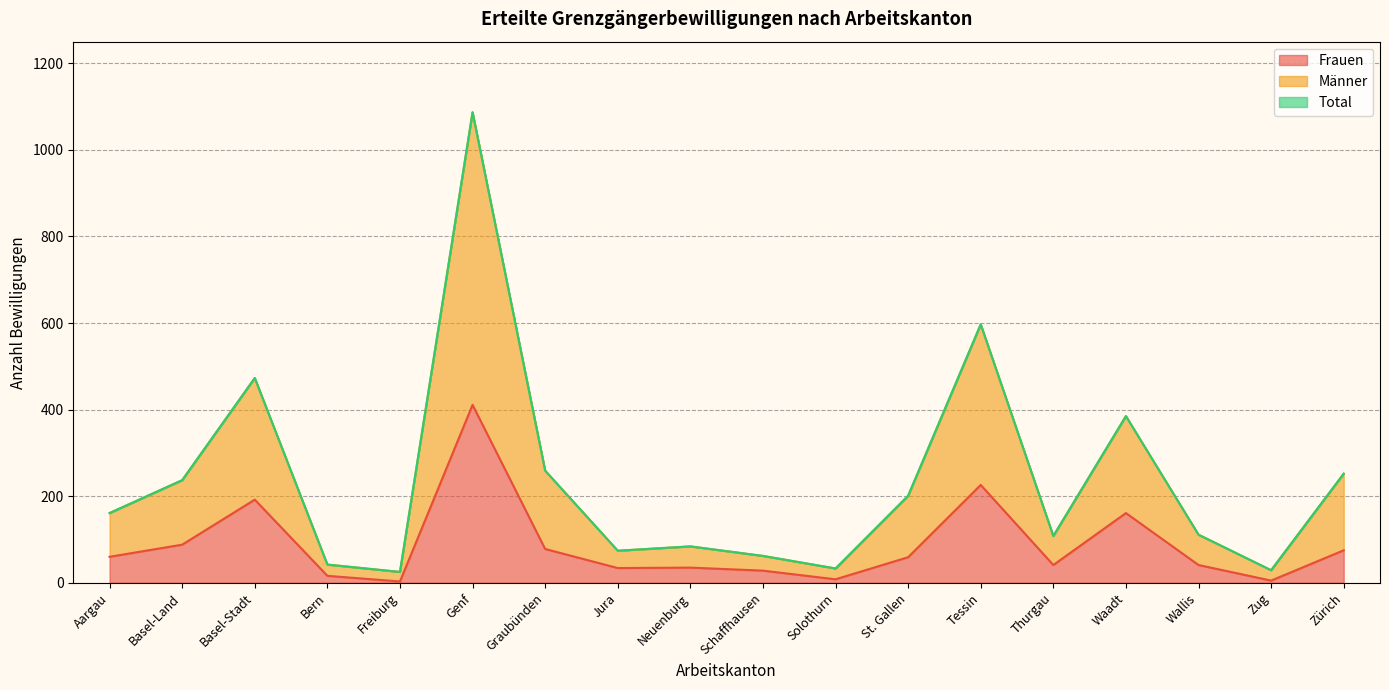

How many lines are shown in the chart?

3